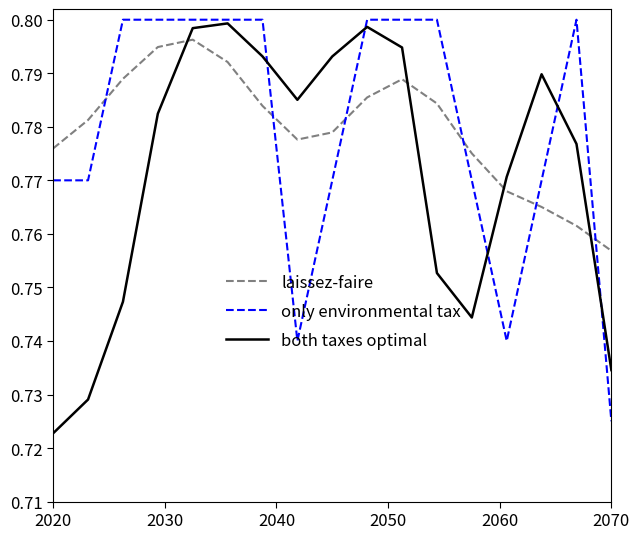

True or false: both taxes optimal and only environmental tax intersect in this chart.

True